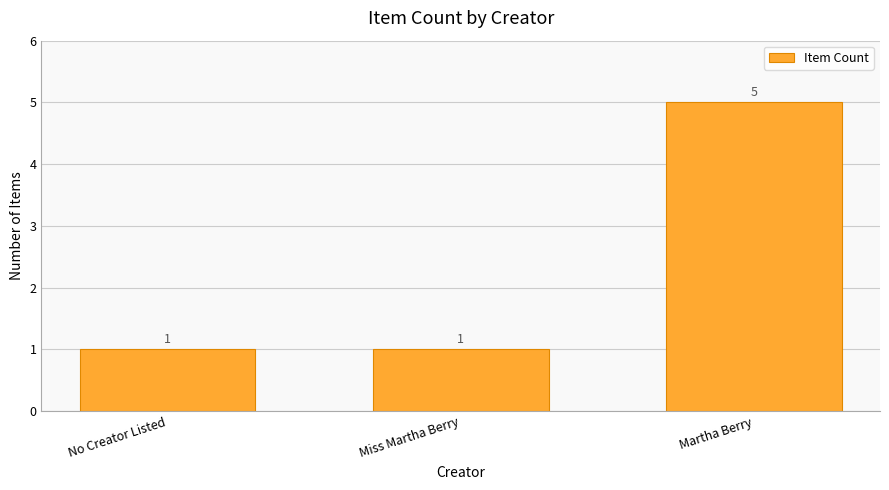

Reading left to right, what are all the values shown in this chart?

1	1	5